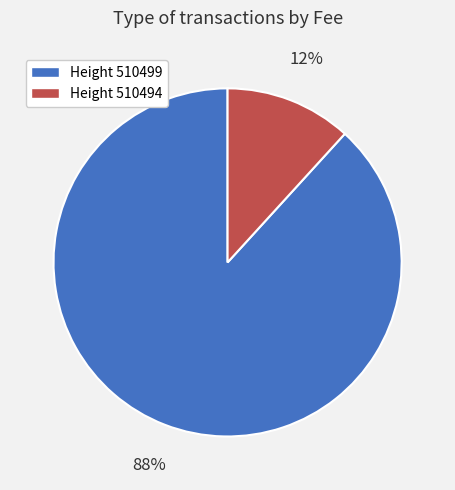

Does any single category account for the majority?

Yes